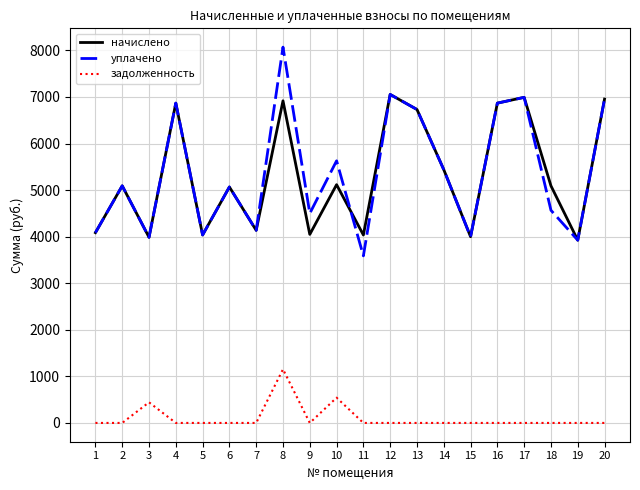

Which category has the highest value across all series?

8